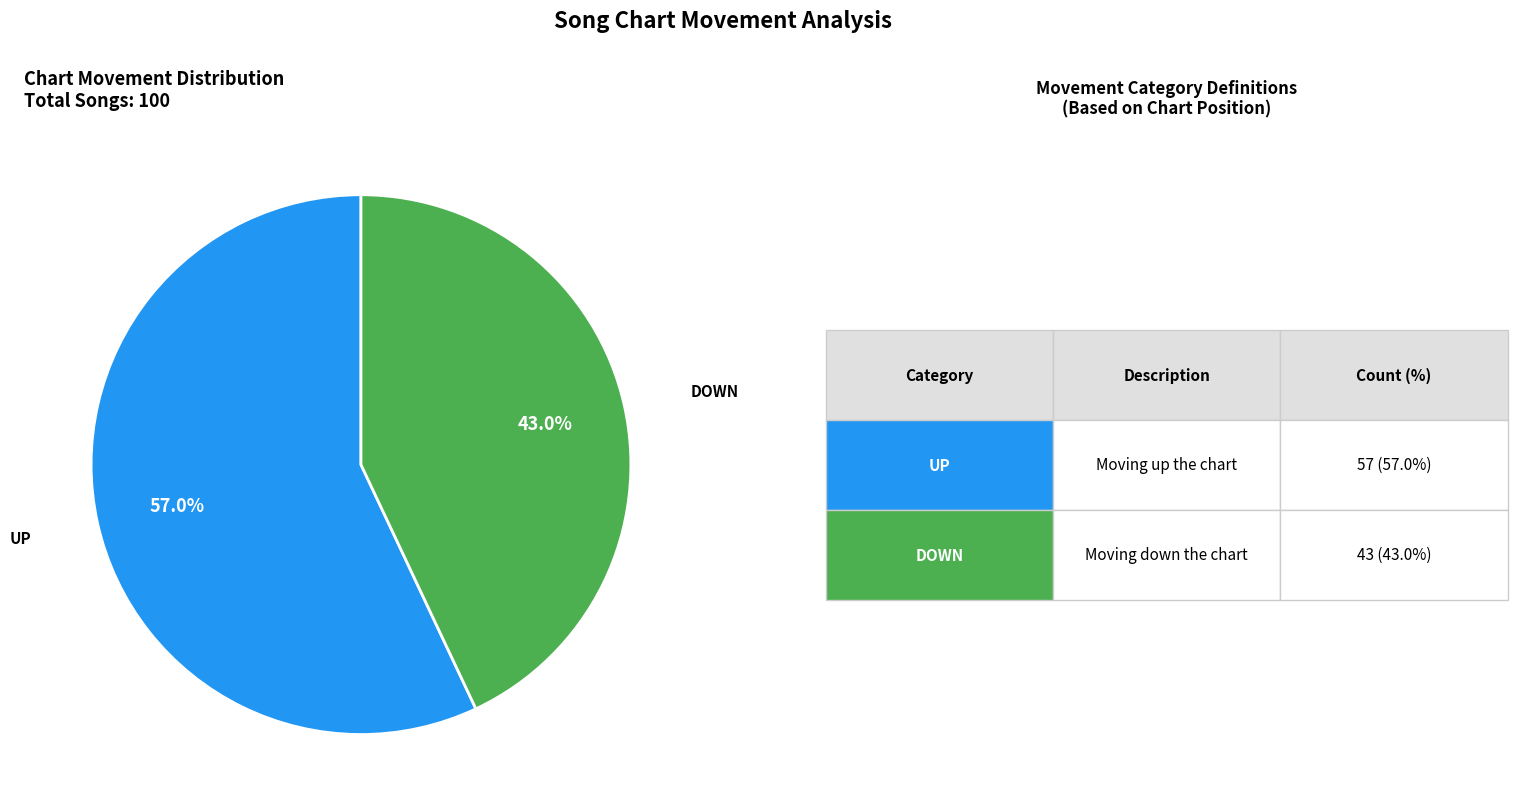

Is there a majority slice in this chart?

Yes